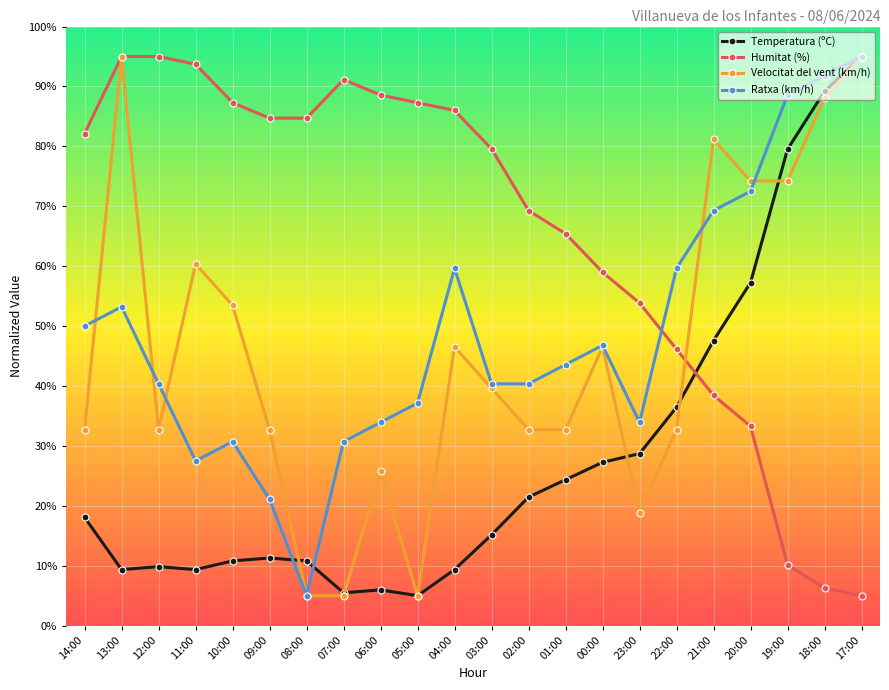

At which category is the sum across all series the highest?

17:00